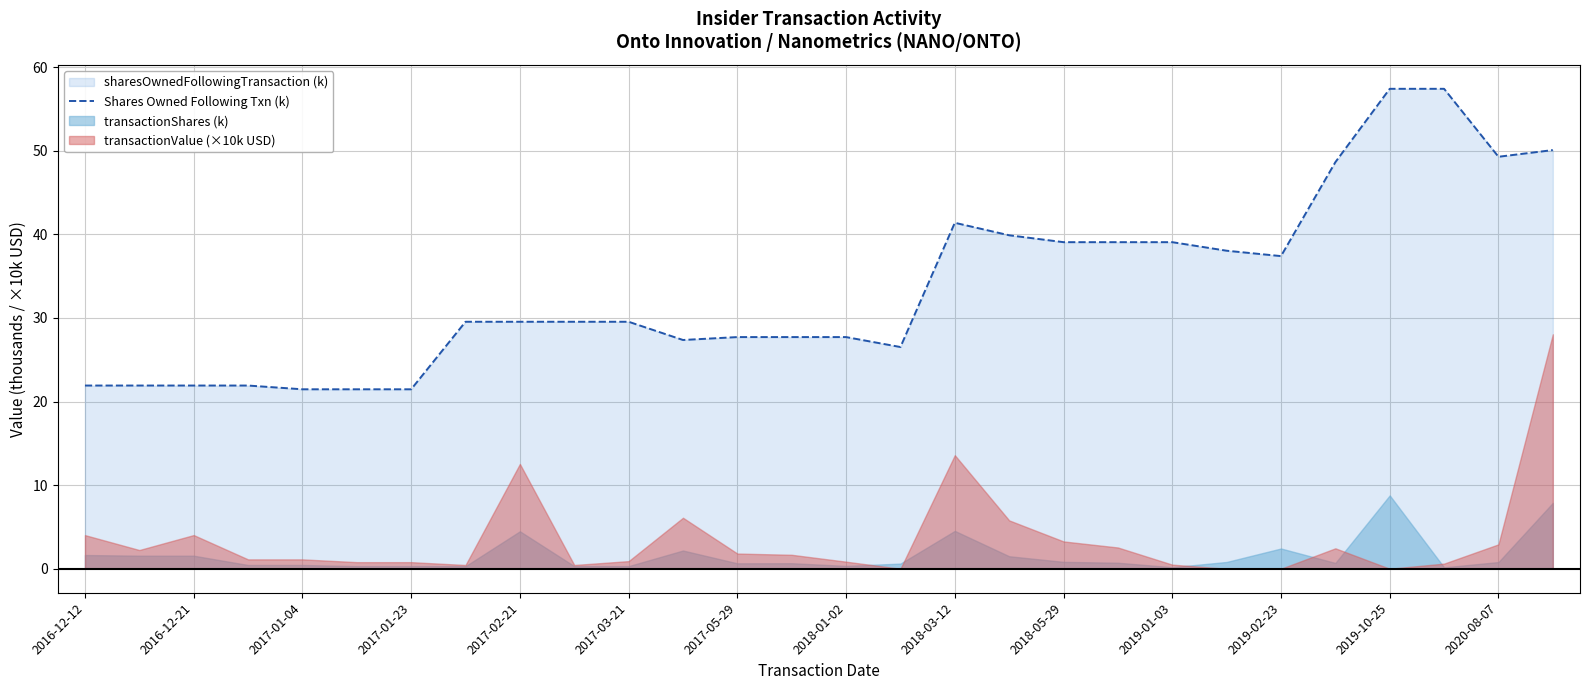

Is it true that Shares Owned Following Txn (k) equals 49.4 at 2018-01-02?

False